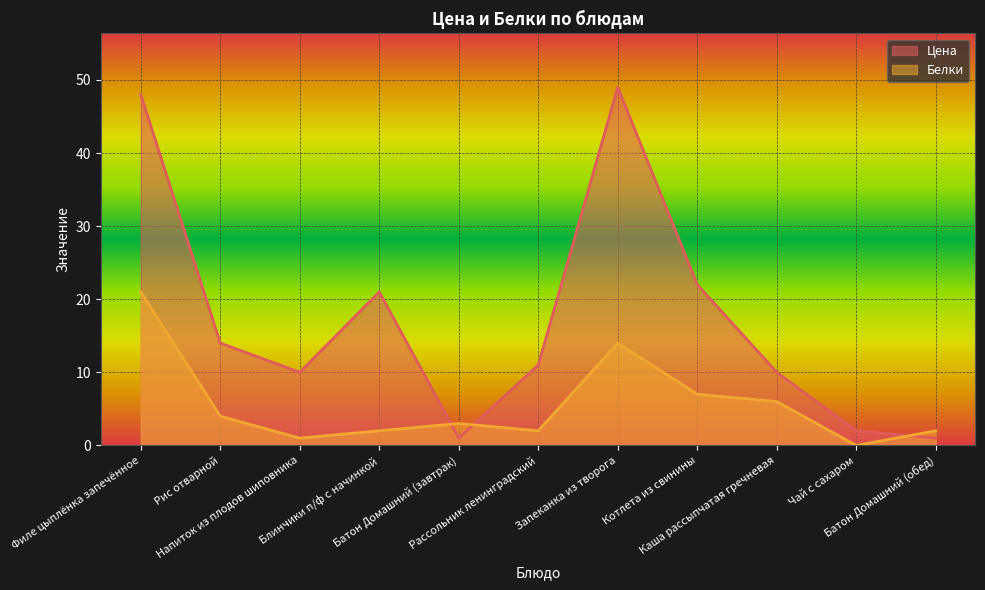

Reading right to left, list all the values displayed in this chart.

Цена: 1	2	10	22	49	11	1	21	10	14	48
Белки: 2	0	6	7	14	2	3	2	1	4	21